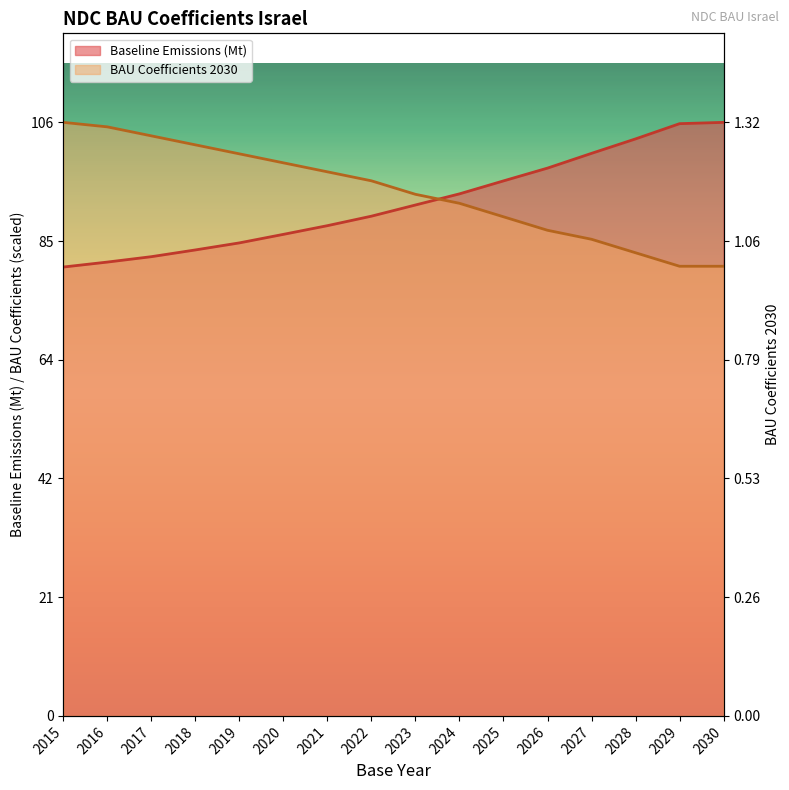

What are all the series names shown in the legend?

Baseline Emissions (Mt), BAU Coefficients 2030